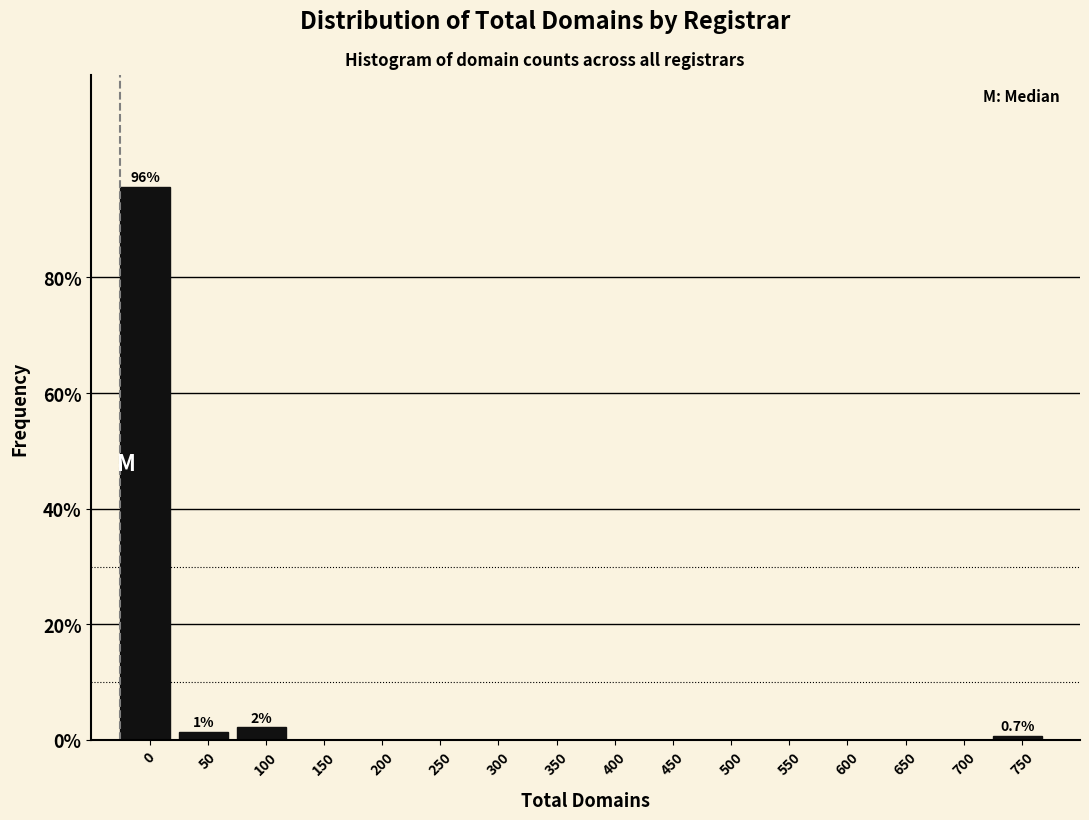

Reading left to right, transcribe all the data shown in this chart.

0=95.7	50=1.4	100=2.2	150=0.0	200=0.0	250=0.0	300=0.0	350=0.0	400=0.0	450=0.0	500=0.0	550=0.0	600=0.0	650=0.0	700=0.0	750=0.7